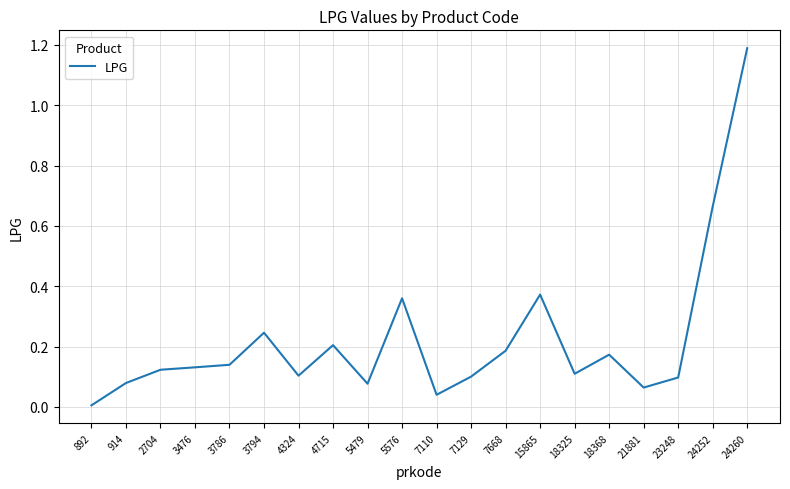

True or false: the data has more than 0 interior local peaks.

True